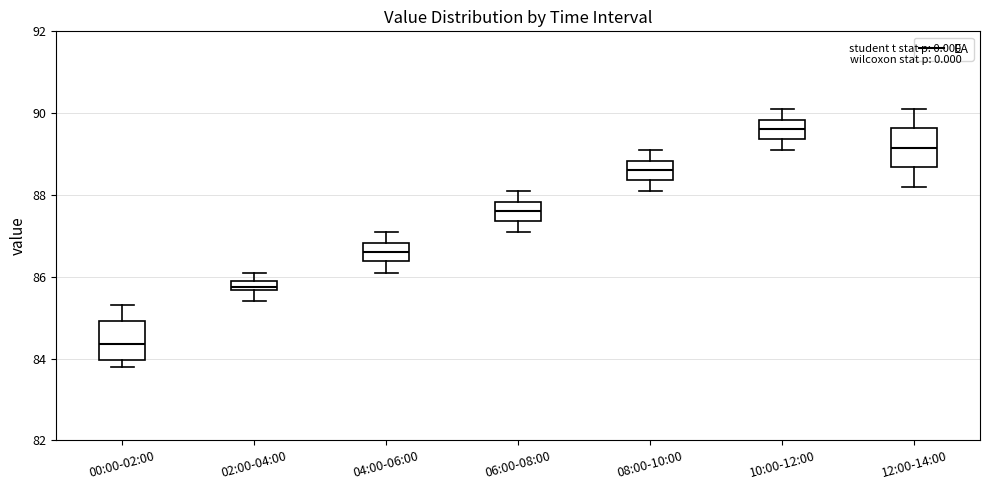

Which box has the highest median line?

10:00-12:00